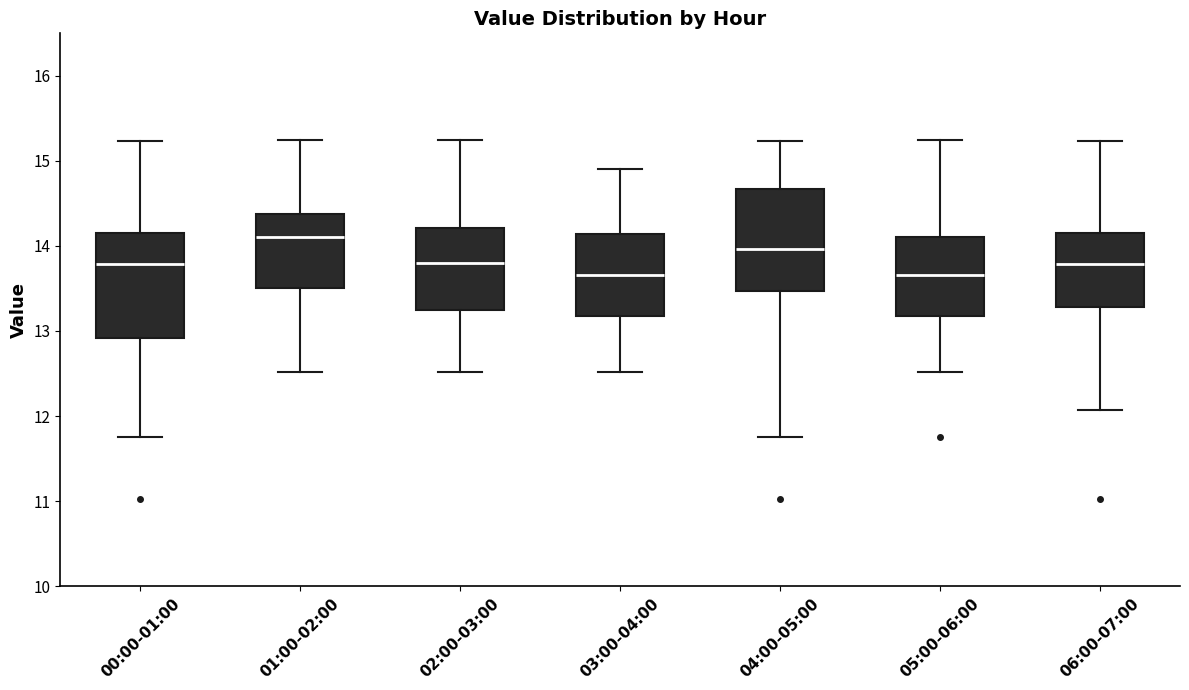

Where does the lower whisker of the box for 04:00-05:00 end on the y-axis? The values are not printed on the chart, so give them approximately, as read against the axis.

11.8